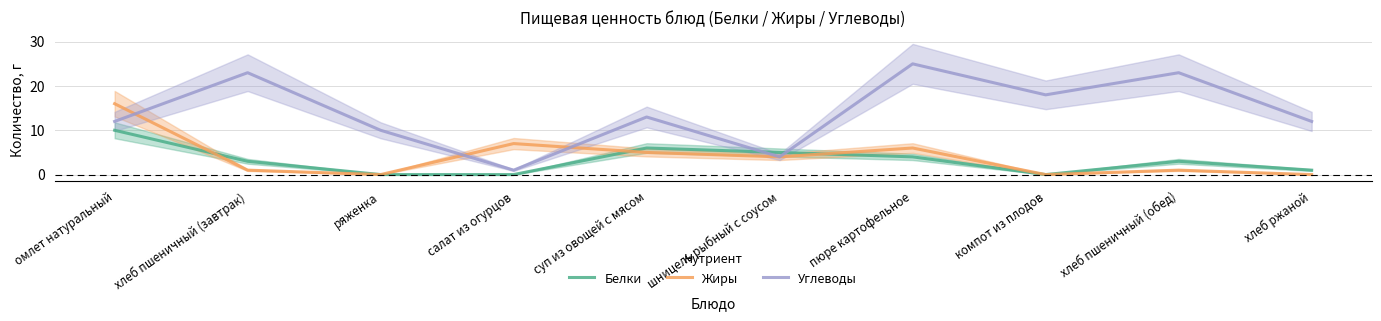

At which category is the sum across all series the highest?

омлет натуральный